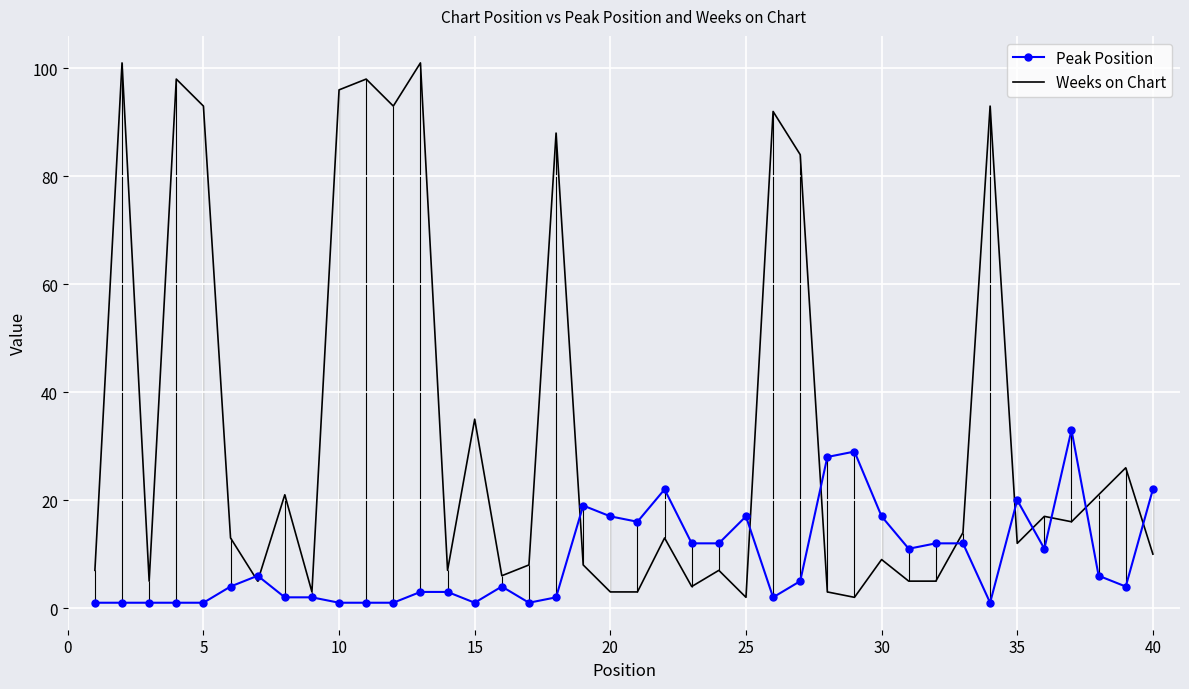

What is the sum of all Weeks on Chart values?

1327